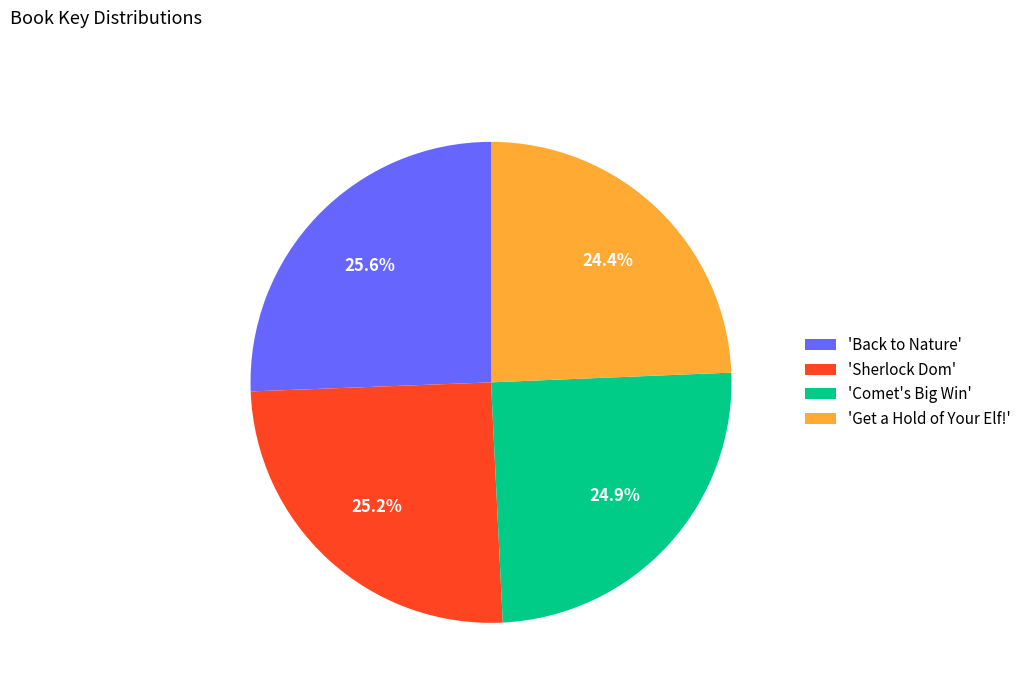

Which has a higher value, 'Get a Hold of Your Elf!' or 'Back to Nature'?

'Back to Nature'